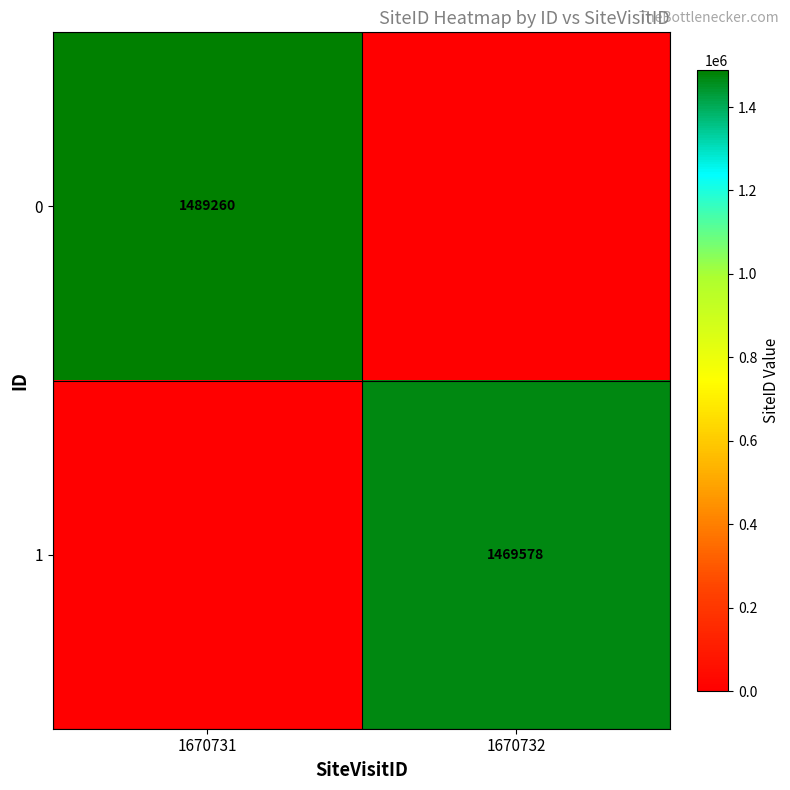

The value of 1 at 1670732 is 1469578. True or false?

True